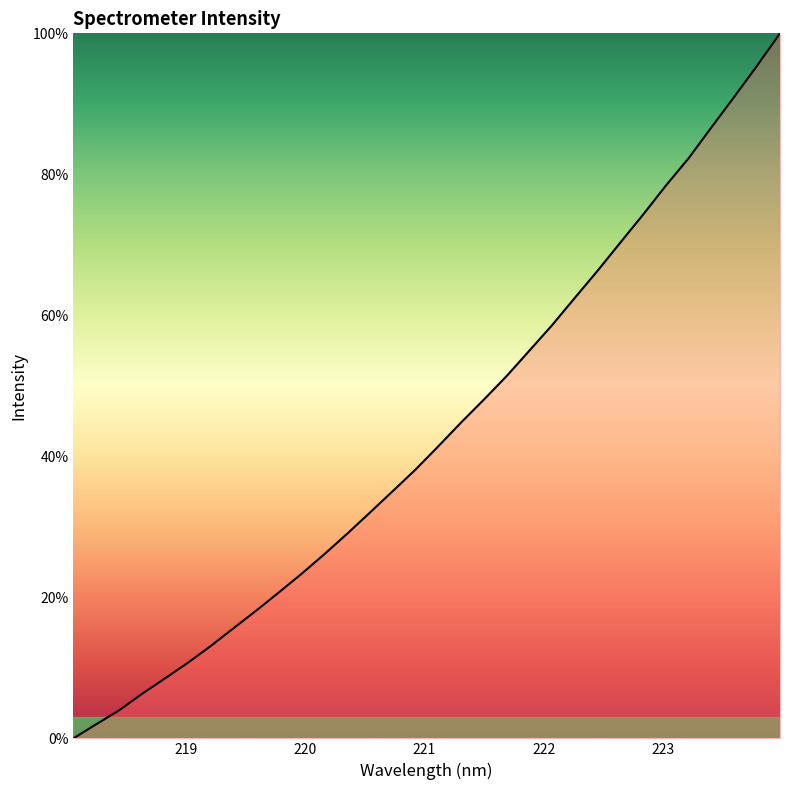

What is the greatest value displayed?

100.0